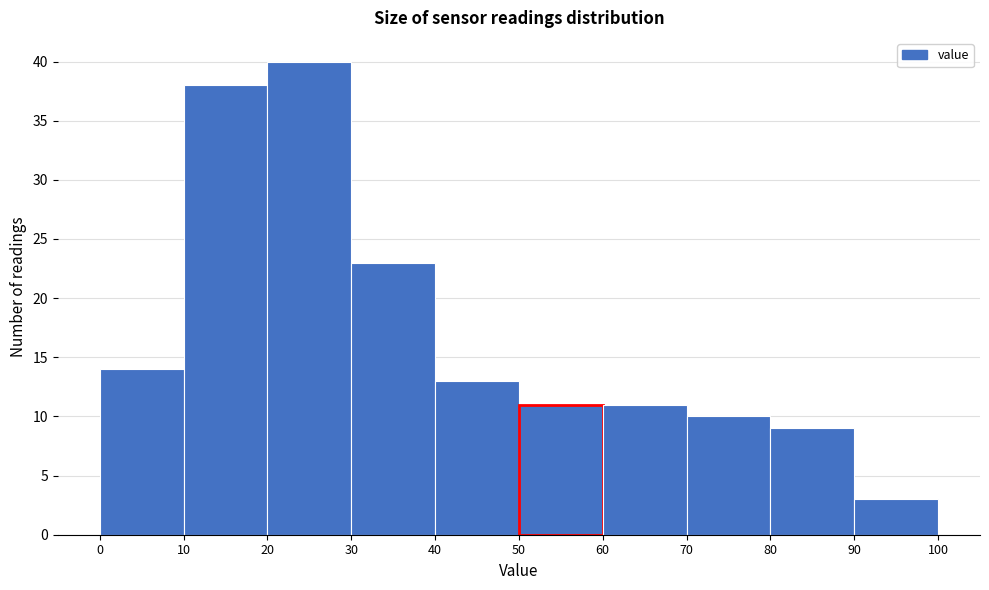

Which range on the x-axis has the tallest bar?

20 to 30